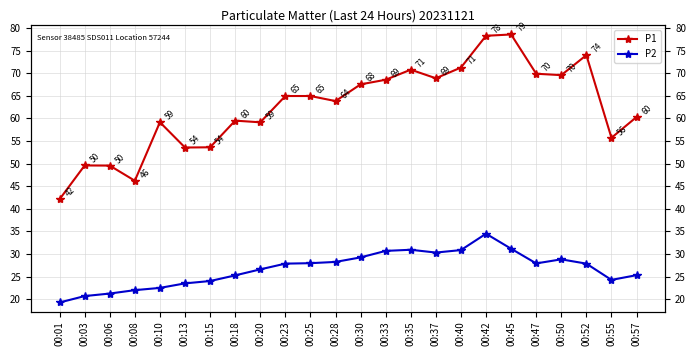

True or false: P2 and P1 intersect in this chart.

False